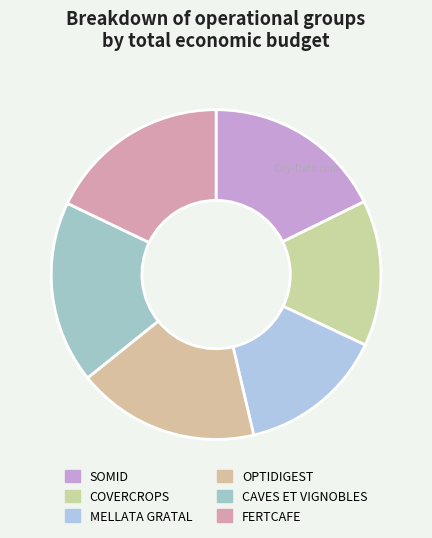

True or false: COVERCROPS accounts for 4% of the total.

False